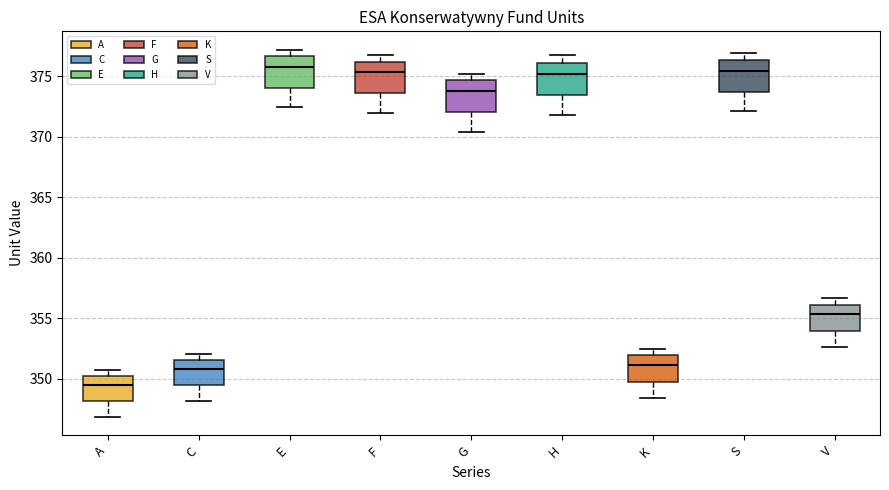

Where does the median line of the box for V sit on the y-axis? The values are not printed on the chart, so give them approximately, as read against the axis.

355.5